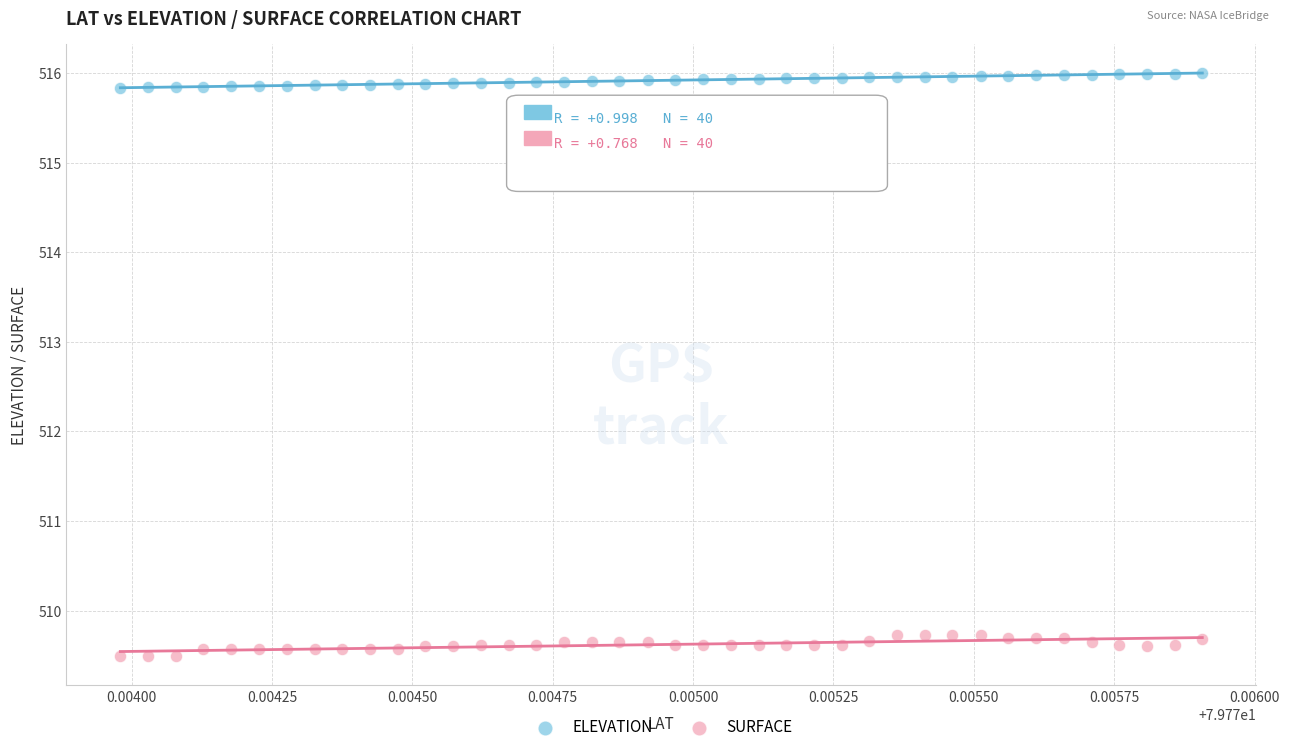

Across all data points, what is the range of Y values (max minus min)?

6.5